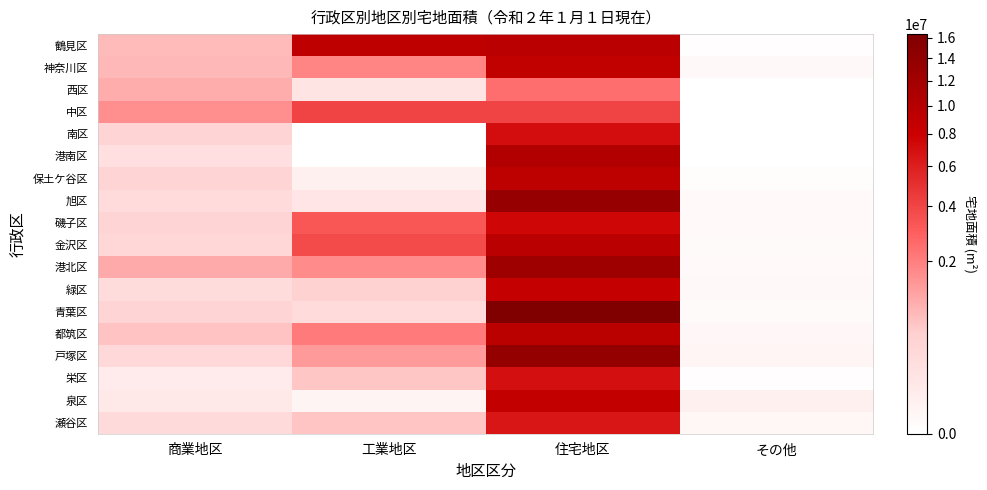

How many data points does each series have?

4